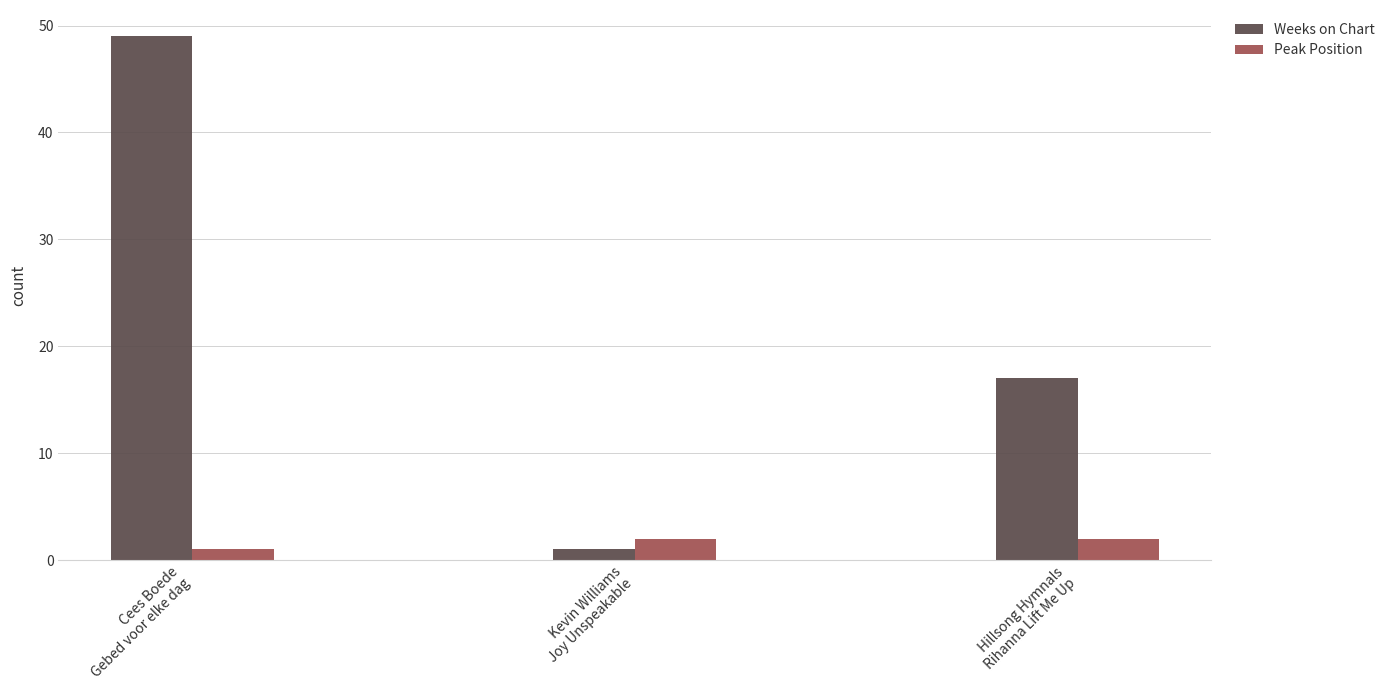

Reading left to right, what are all the values shown in this chart?

Weeks on Chart: Cees Boede
Gebed voor elke dag=49	Kevin Williams
Joy Unspeakable=1	Hillsong Hymnals
Rihanna Lift Me Up=17
Peak Position: Cees Boede
Gebed voor elke dag=1	Kevin Williams
Joy Unspeakable=2	Hillsong Hymnals
Rihanna Lift Me Up=2